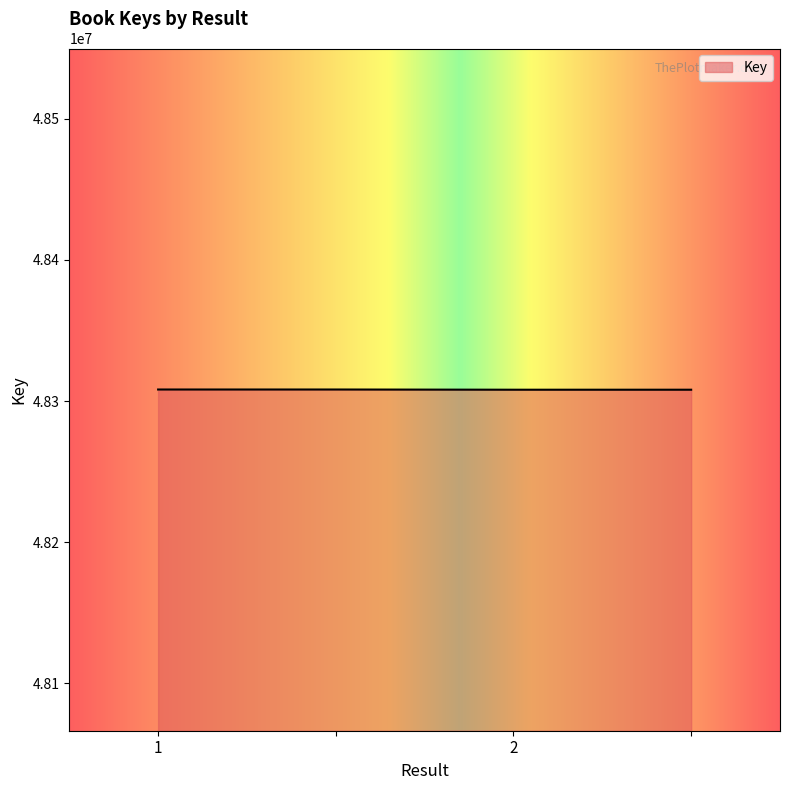

What is the minimum value shown in the chart?

48308052